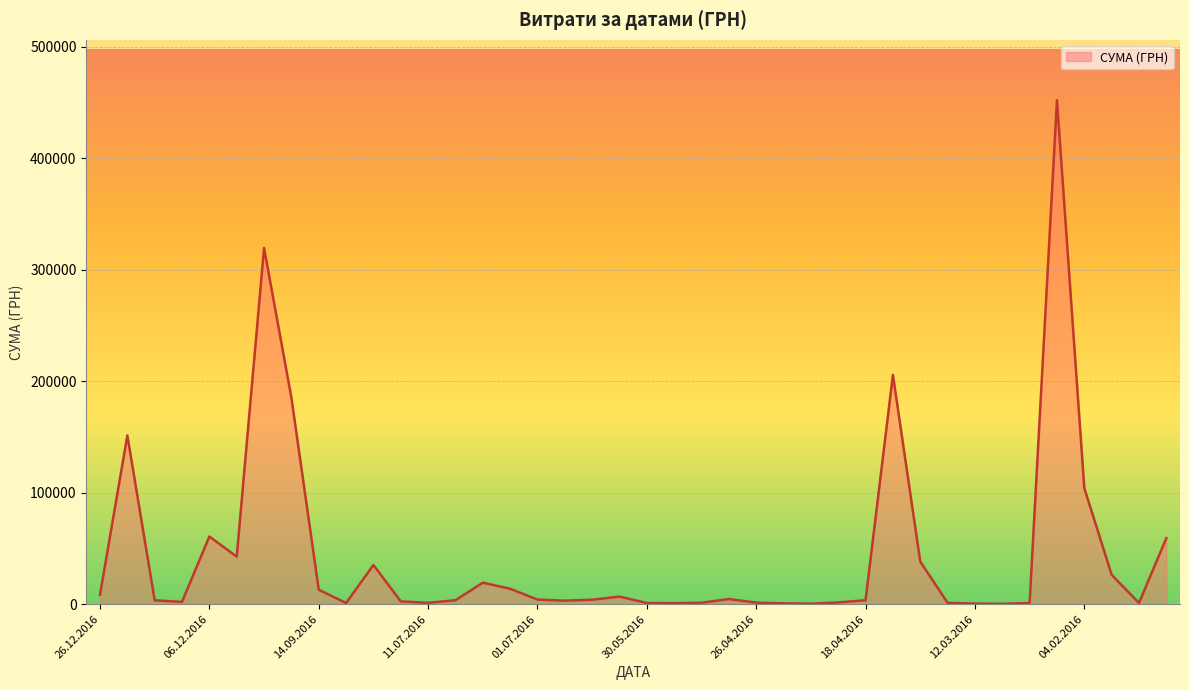

What is the average value?

44632.8